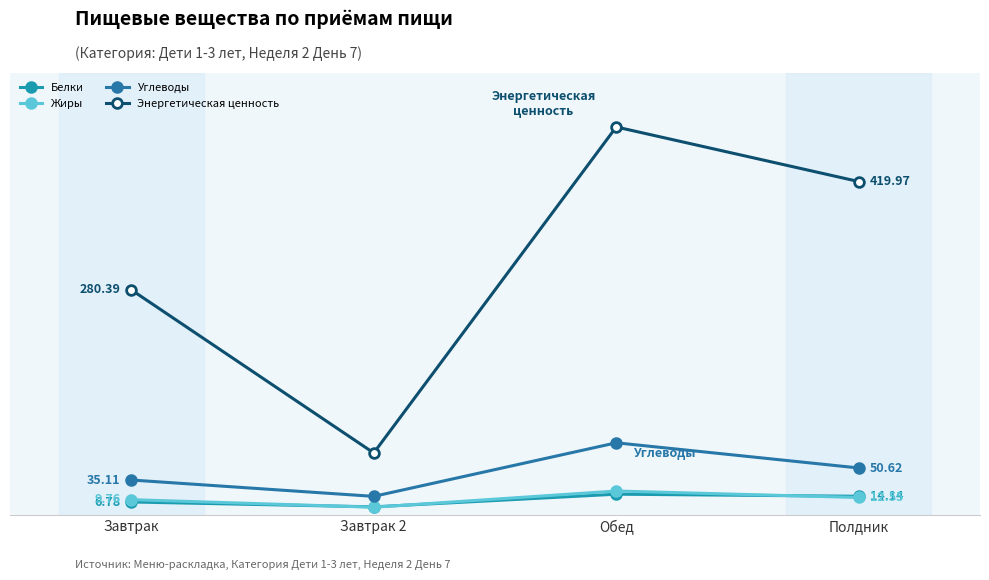

True or false: Углеводы has more than 1 interior local peaks.

False